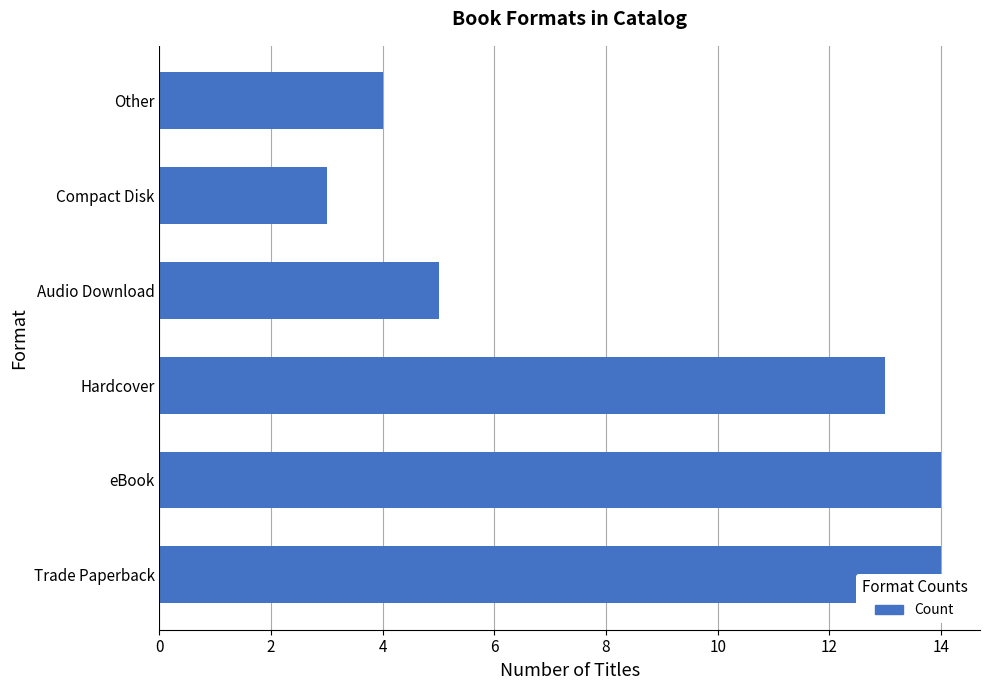

Is it true that the value at Trade Paperback is 19?

False